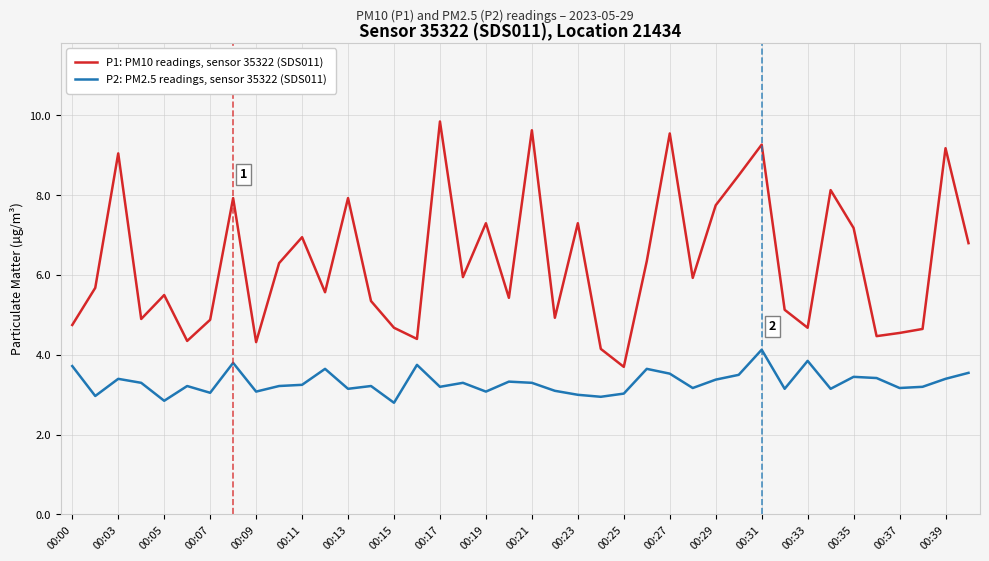

Which series has the widest spread of values?

P1: PM10 readings, sensor 35322 (SDS011)